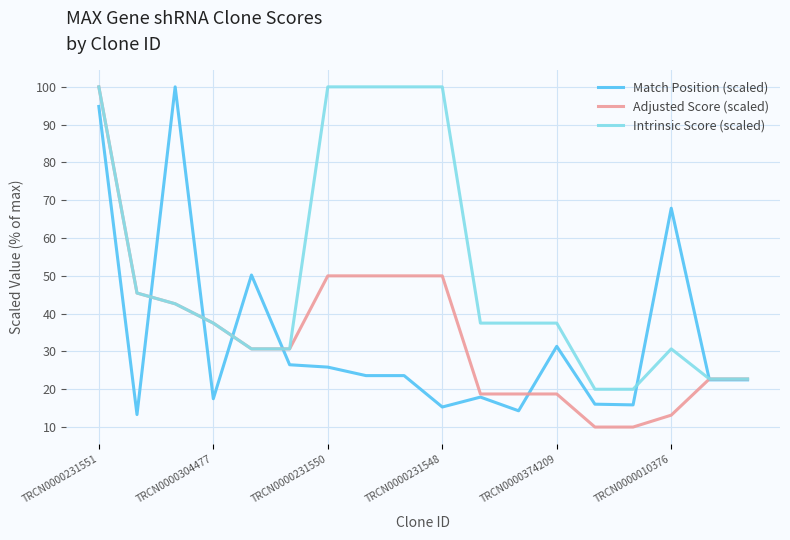

What is the minimum value for Adjusted Score (scaled)?

10.0